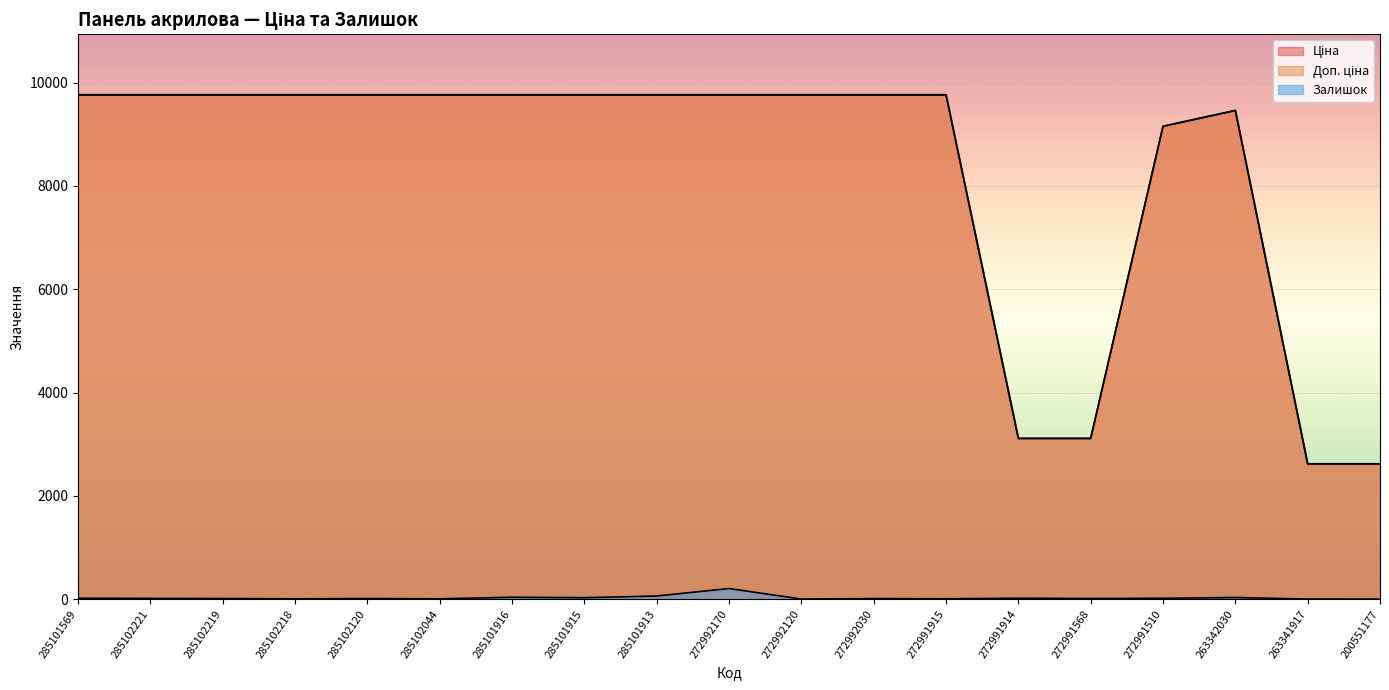

True or false: Доп. ціна has more than 0 points higher than both neighbors.

True